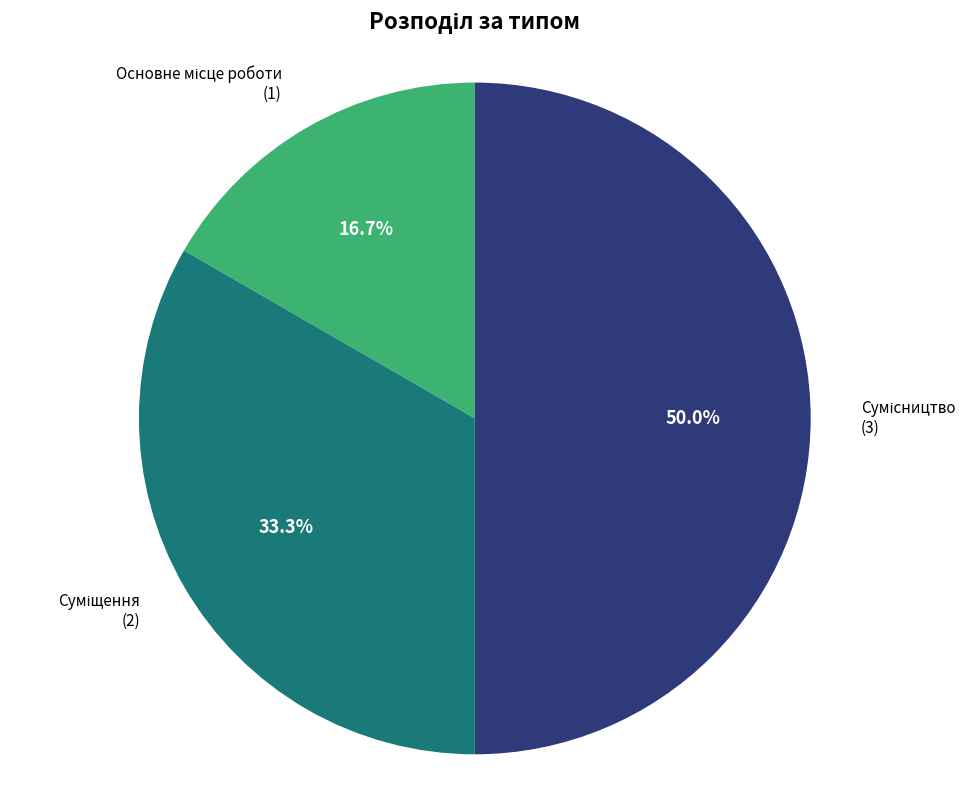

To the nearest percent, what is the average slice percentage?

33%